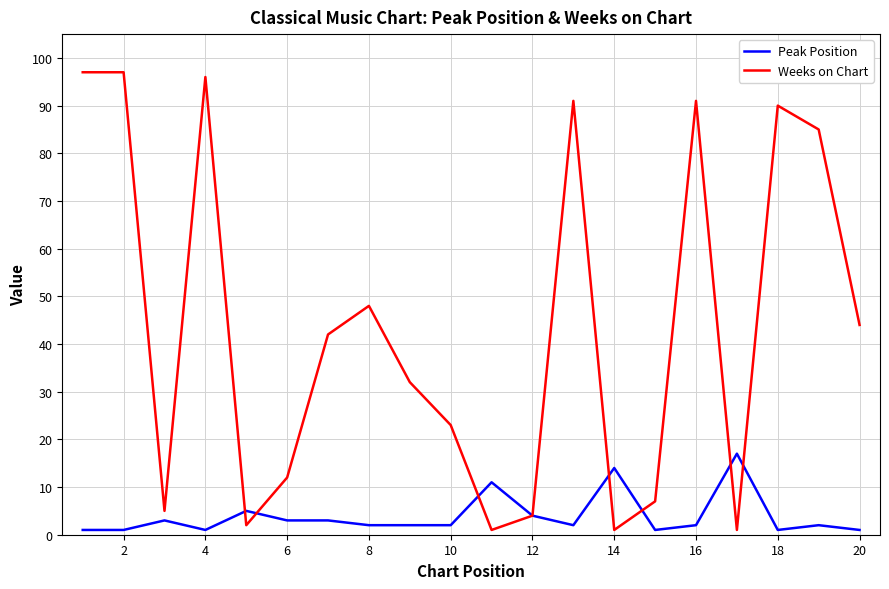

Rank the series by their average value, from lowest to highest.

Peak Position, Weeks on Chart